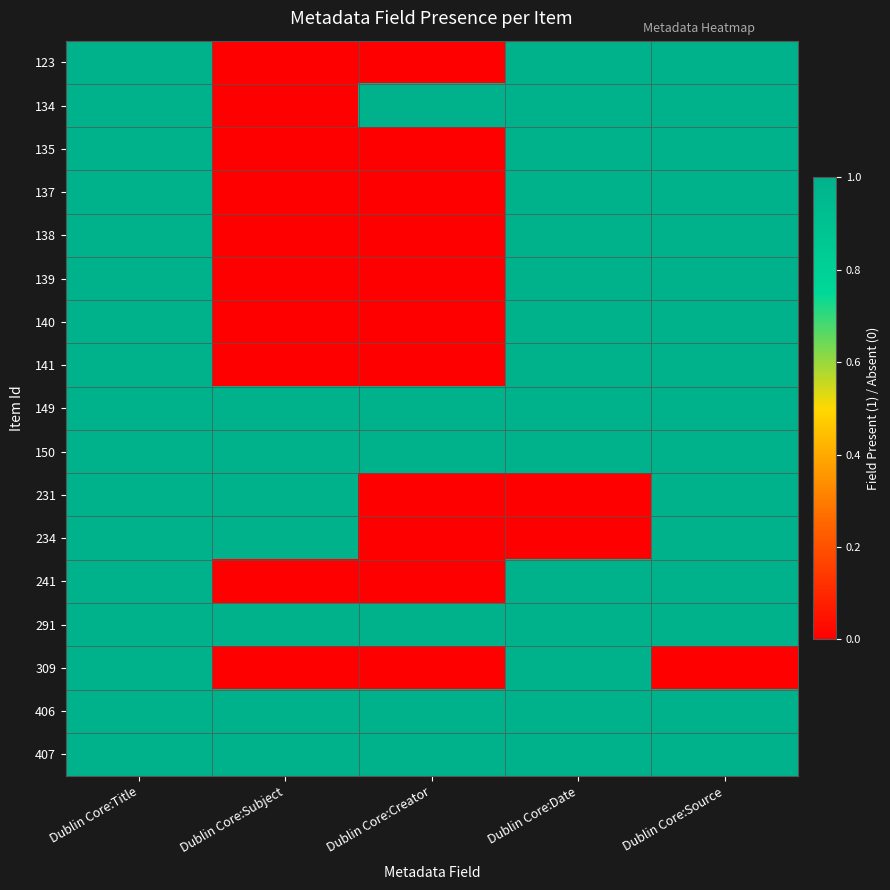

At how many categories does at least one series exceed 0?

5